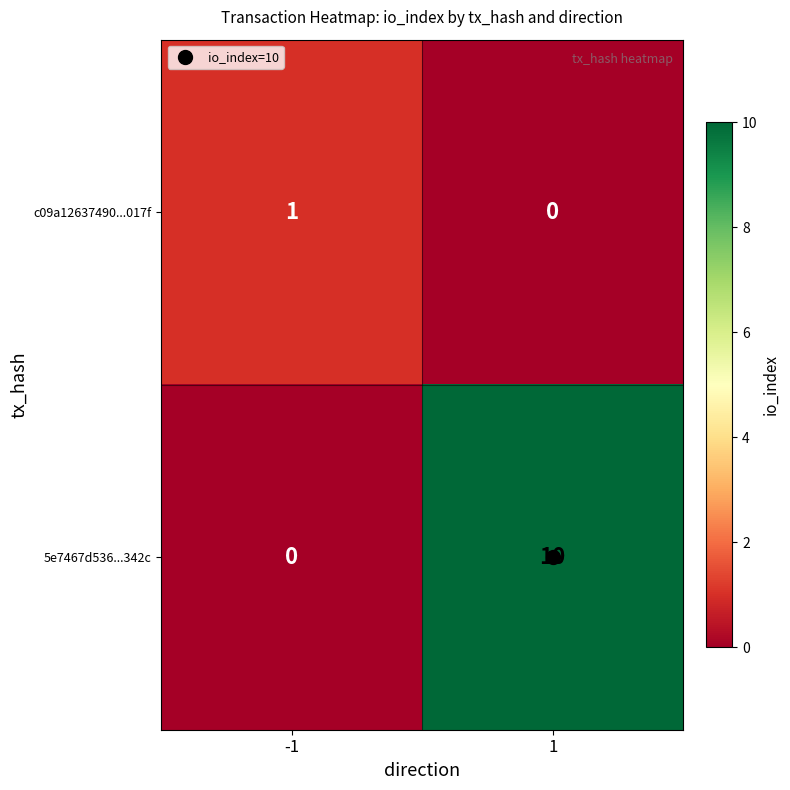

What is the average value of the 5e7467d536...342c series?

5